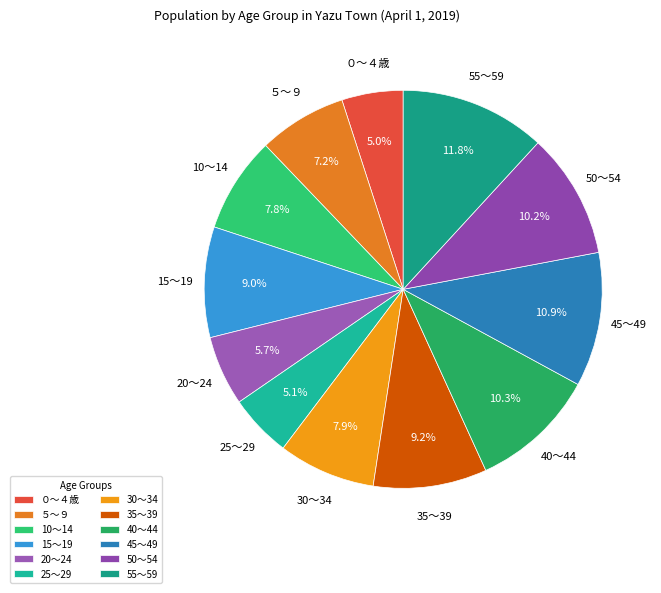

Approximately how many times larger is the value at 55～59 compared to 20～24?

2.1